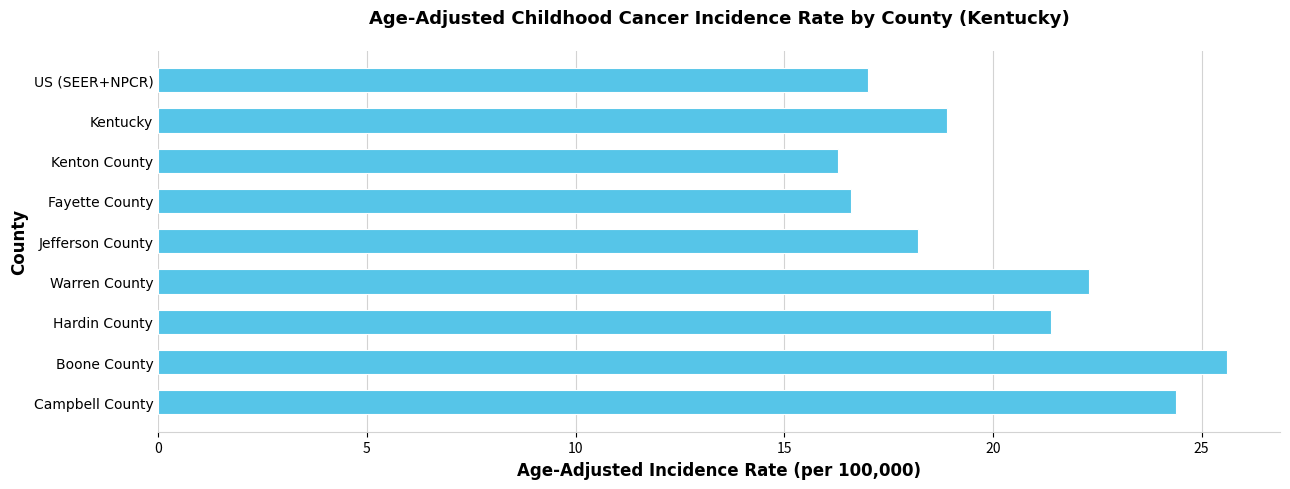

How many bars are there in total?

9